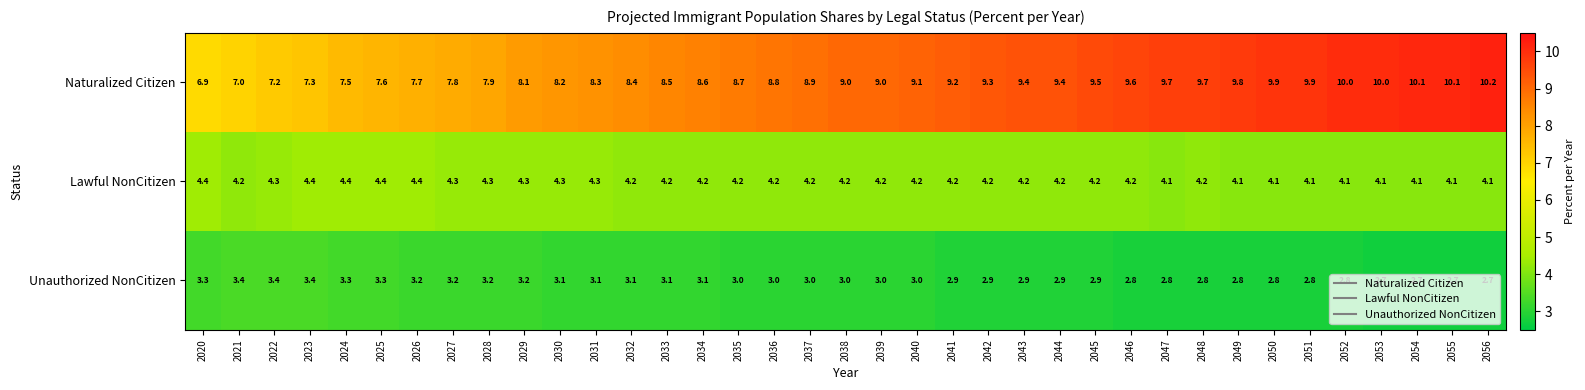

At which category does the chart reach its peak across all series?

2056